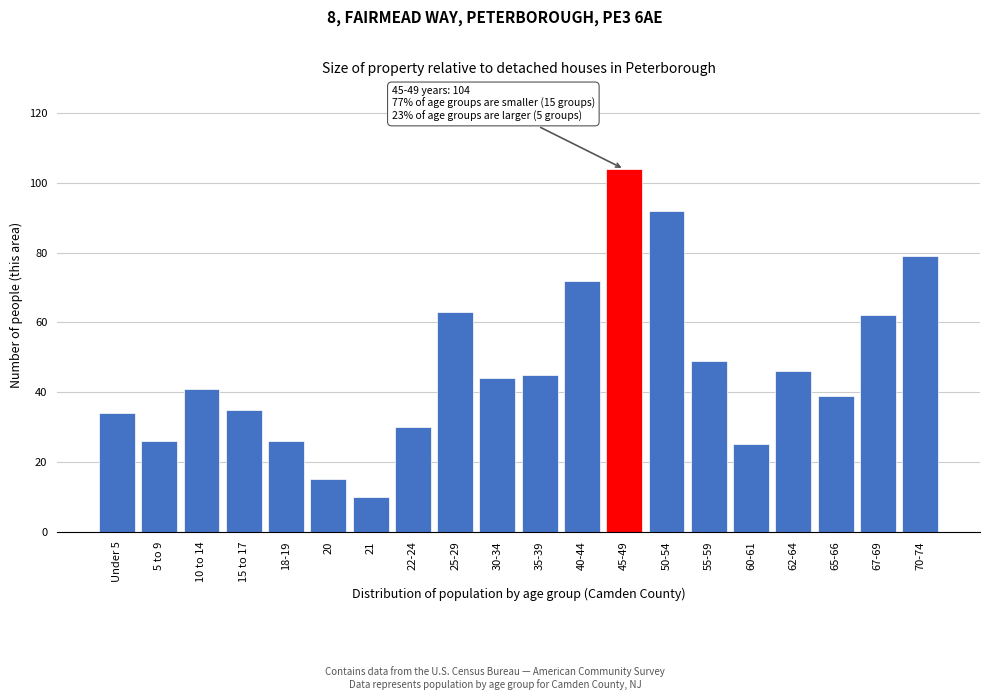

Reading left to right, transcribe all the data shown in this chart.

Under 5=34	5 to 9=26	10 to 14=41	15 to 17=35	18-19=26	20=15	21=10	22-24=30	25-29=63	30-34=44	35-39=45	40-44=72	45-49=104	50-54=92	55-59=49	60-61=25	62-64=46	65-66=39	67-69=62	70-74=79